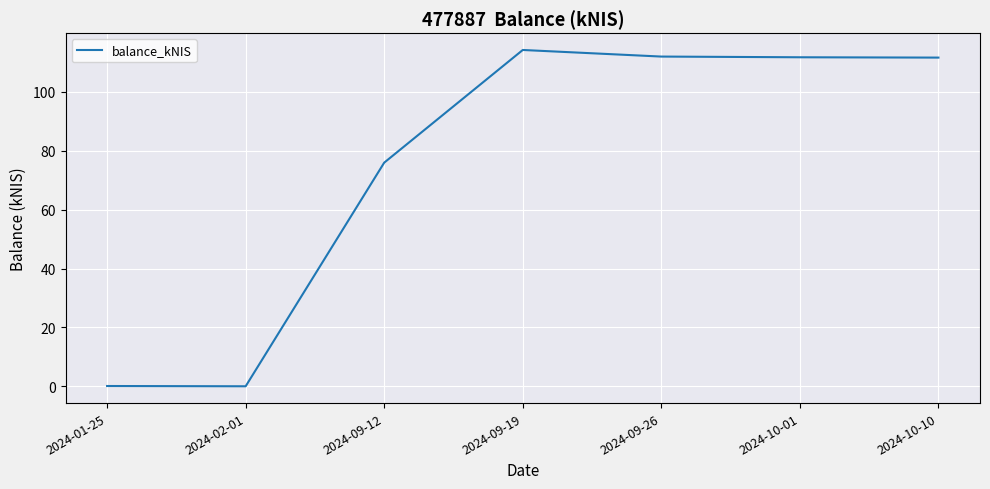

Where is the data nearest to the value 57?

2024-09-12